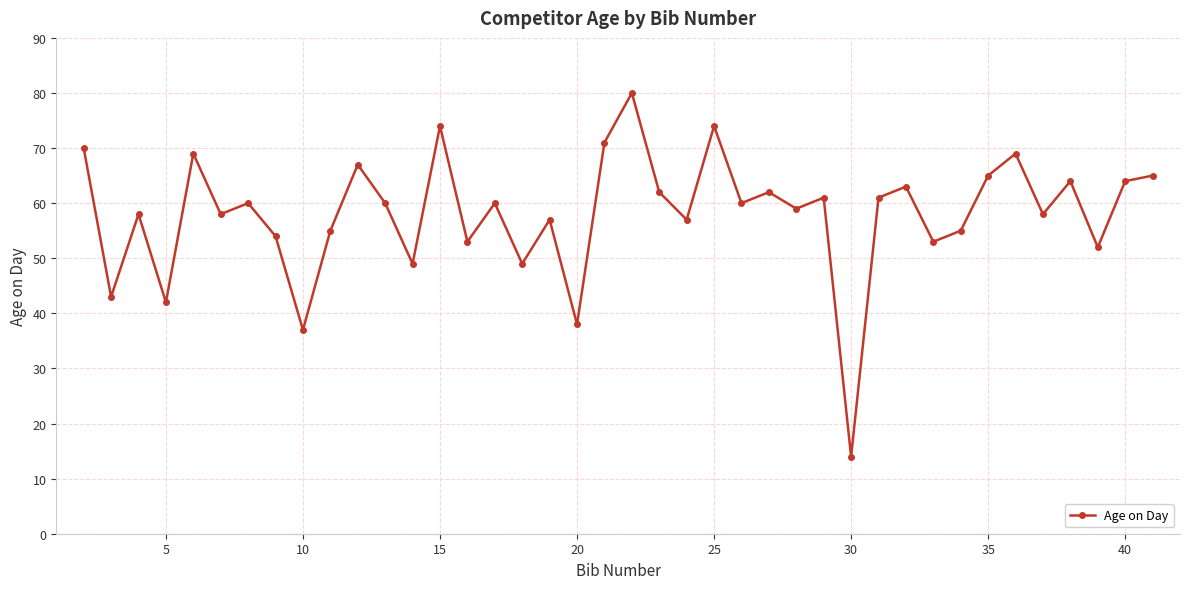

What is the value of the 34th point from the left?

65